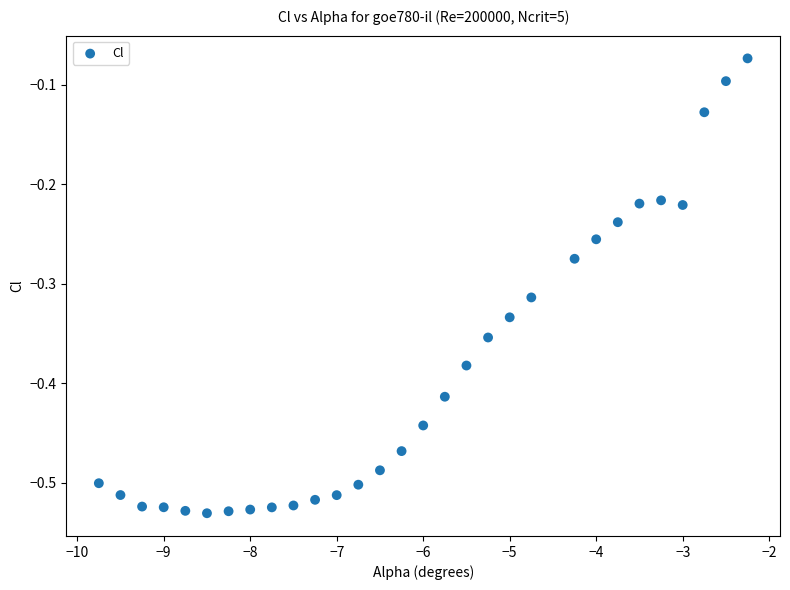

What is the range of X values (max minus min)?

7.5